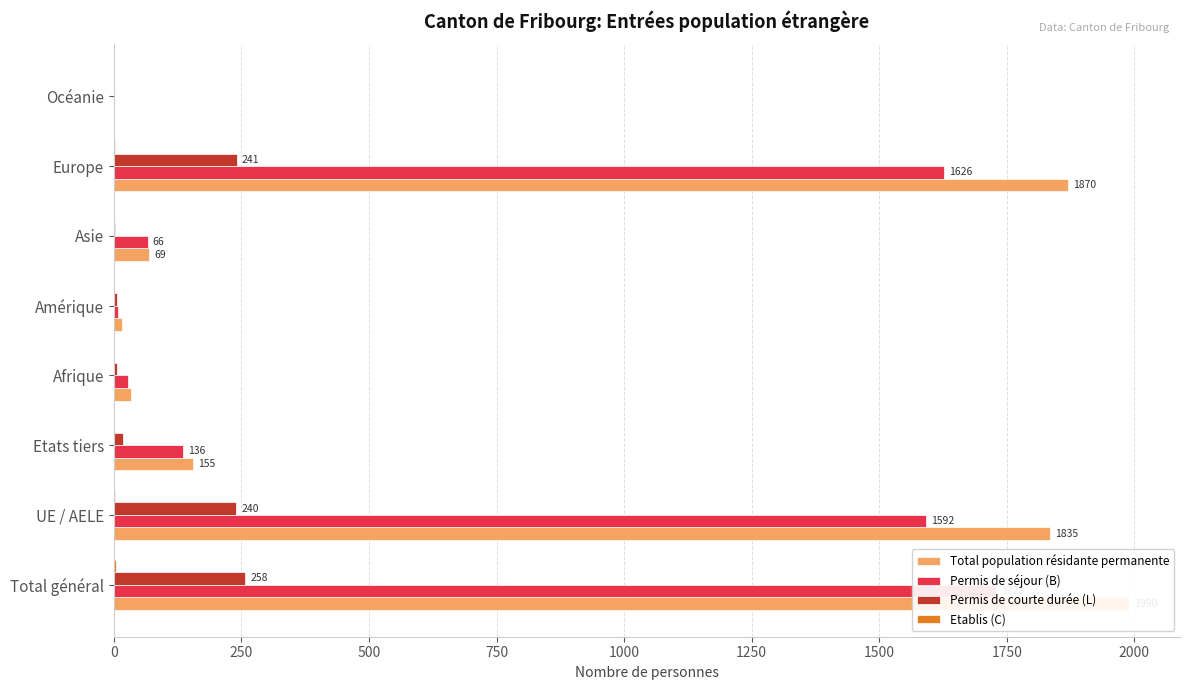

What is the average value of the Etablis (C) series?

2